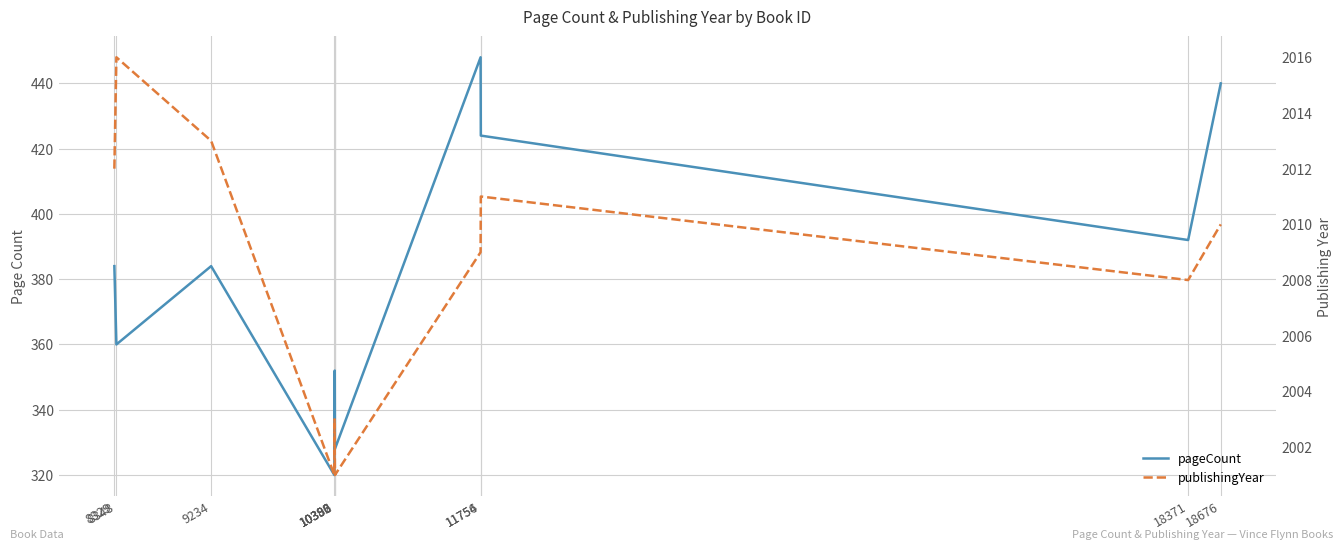

True or false: pageCount and publishingYear intersect in this chart.

False